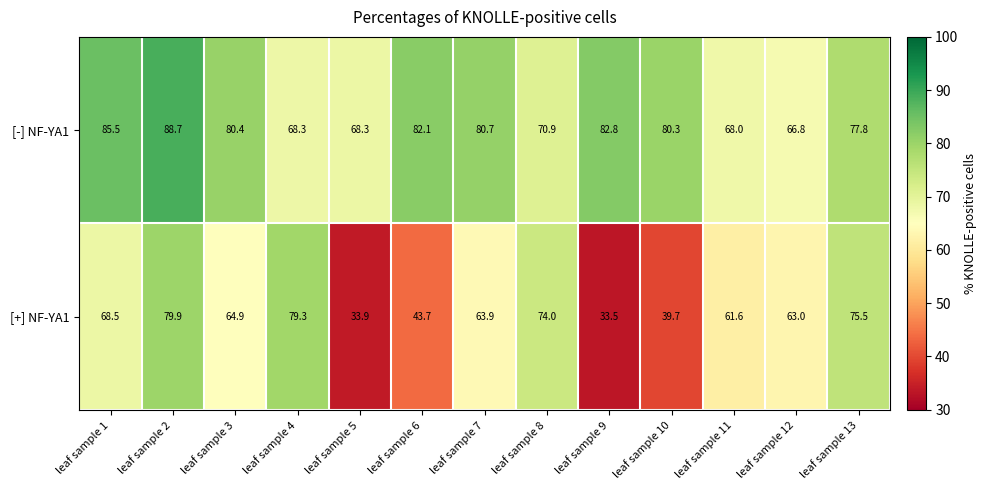

Which category has the highest value across all series?

leaf sample 2